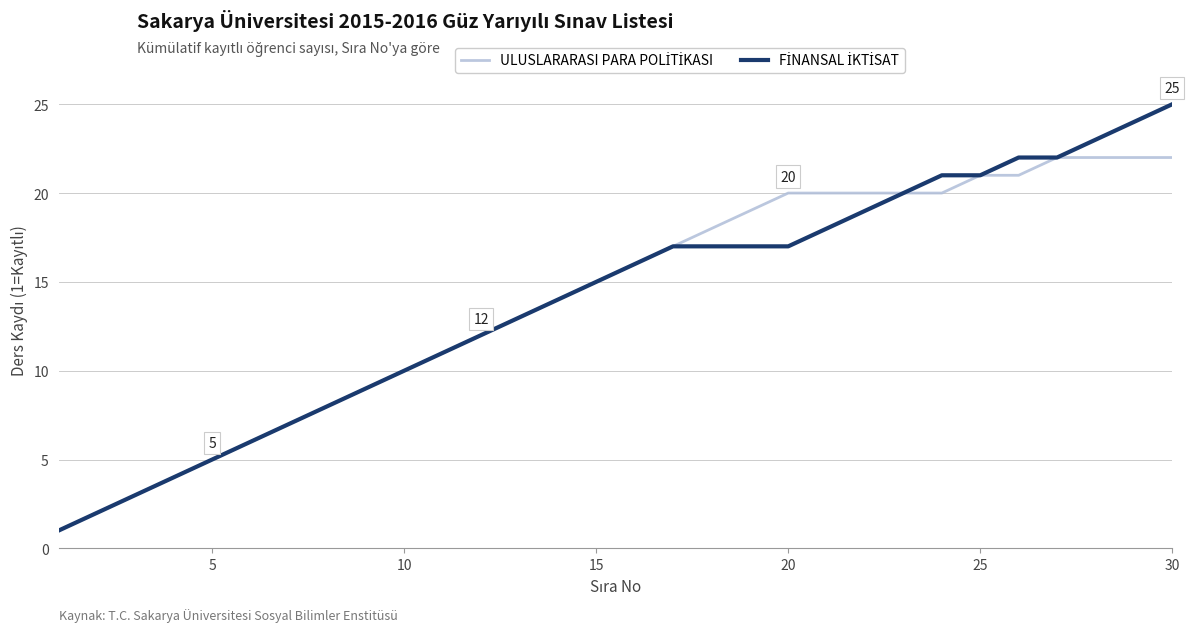

How many lines are shown in the chart?

2